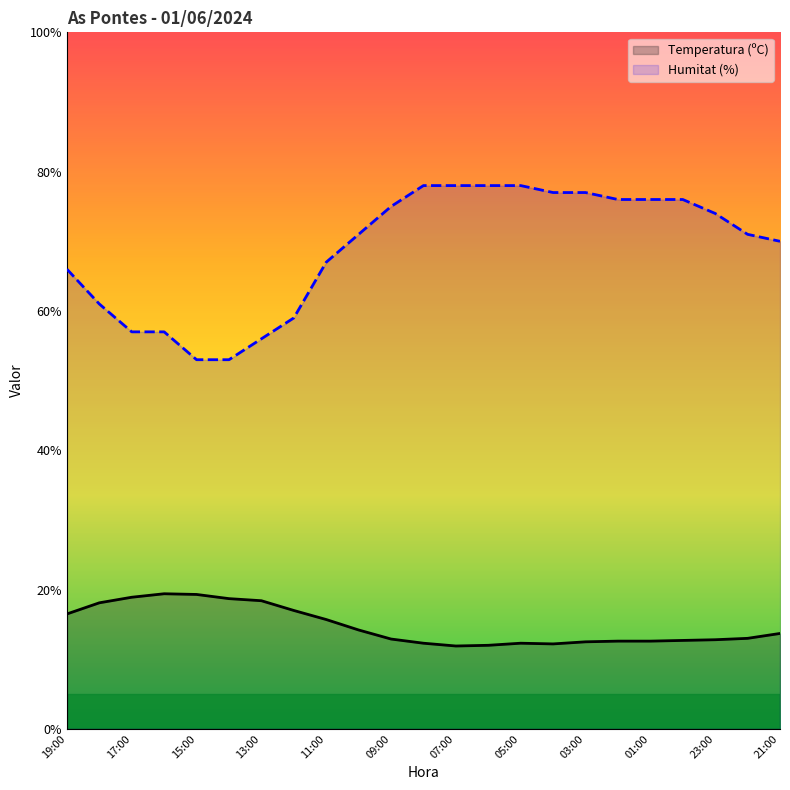

Is the value of Temperatura (ºC) at 07:00 greater than the value of Humitat (%) at 05:00?

No